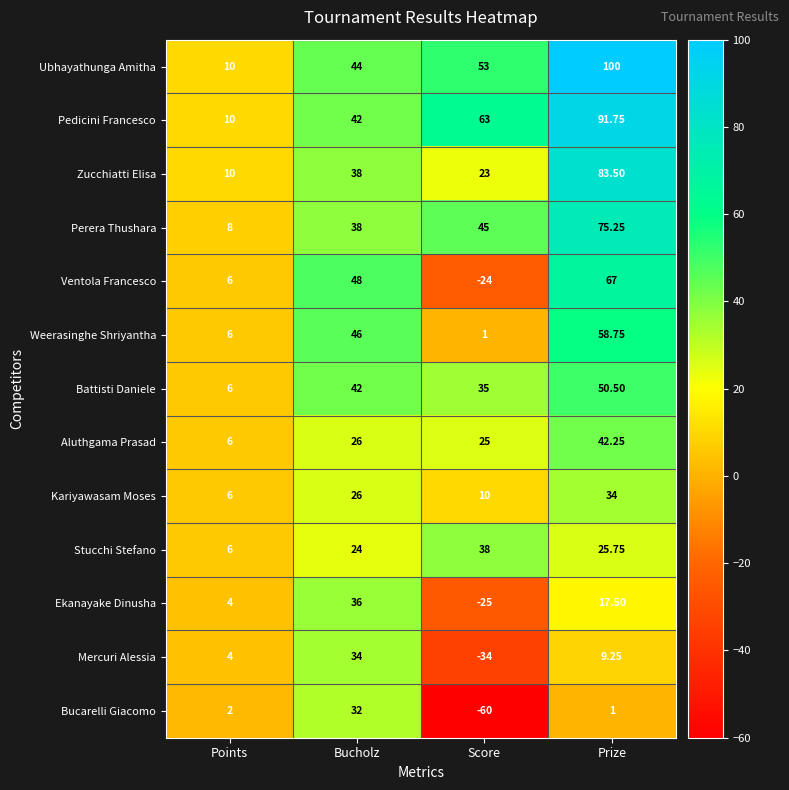

At Score, list the series in order from largest to smallest.

Pedicini Francesco, Ubhayathunga Amitha, Perera Thushara, Stucchi Stefano, Battisti Daniele, Aluthgama Prasad, Zucchiatti Elisa, Kariyawasam Moses, Weerasinghe Shriyantha, Ventola Francesco, Ekanayake Dinusha, Mercuri Alessia, Bucarelli Giacomo